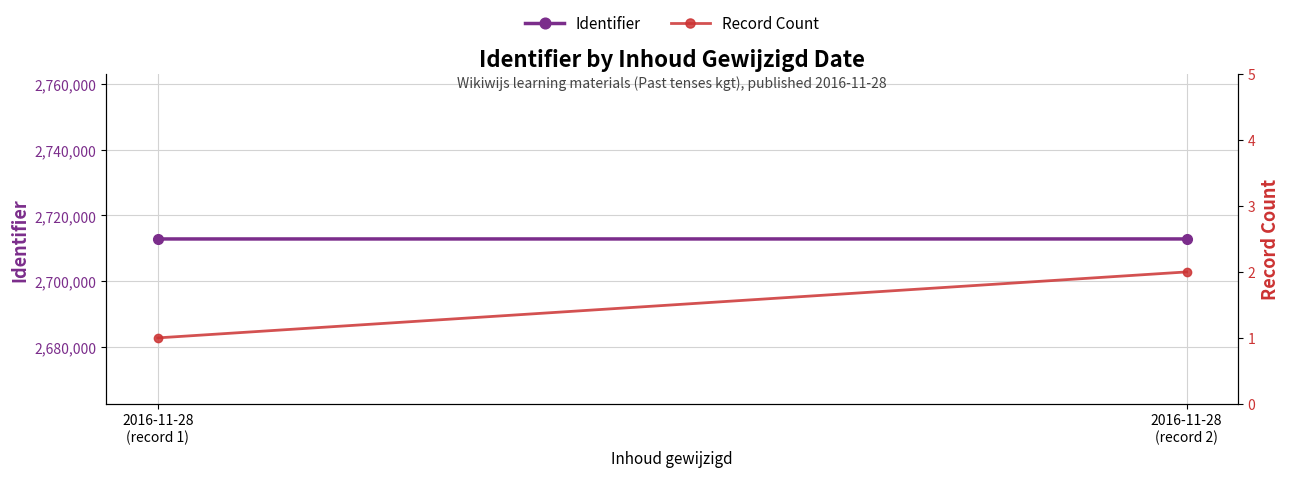

At which label does Identifier reach its minimum?

2016-11-28
(record 1)